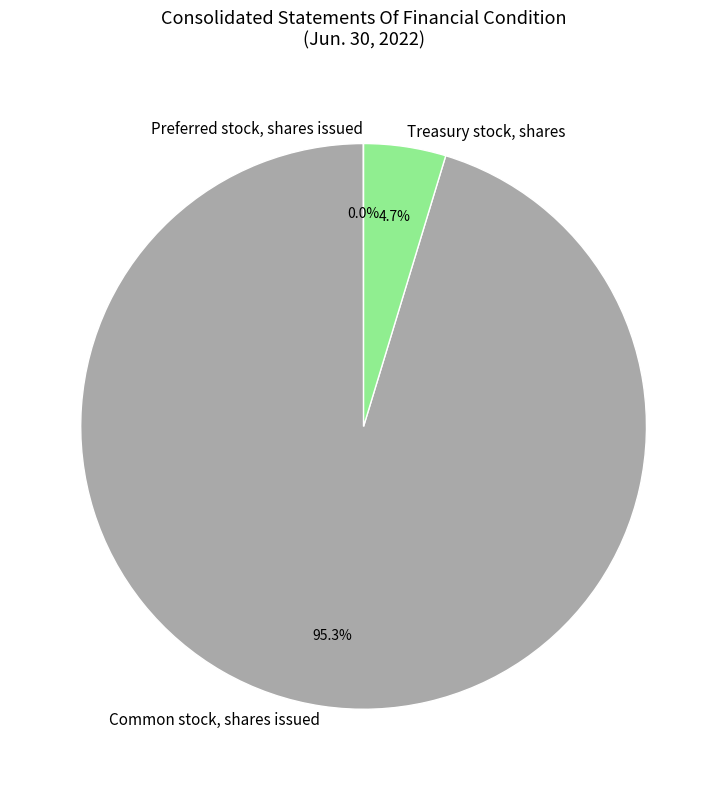

Does Common stock, shares issued represent more than half of the total?

Yes